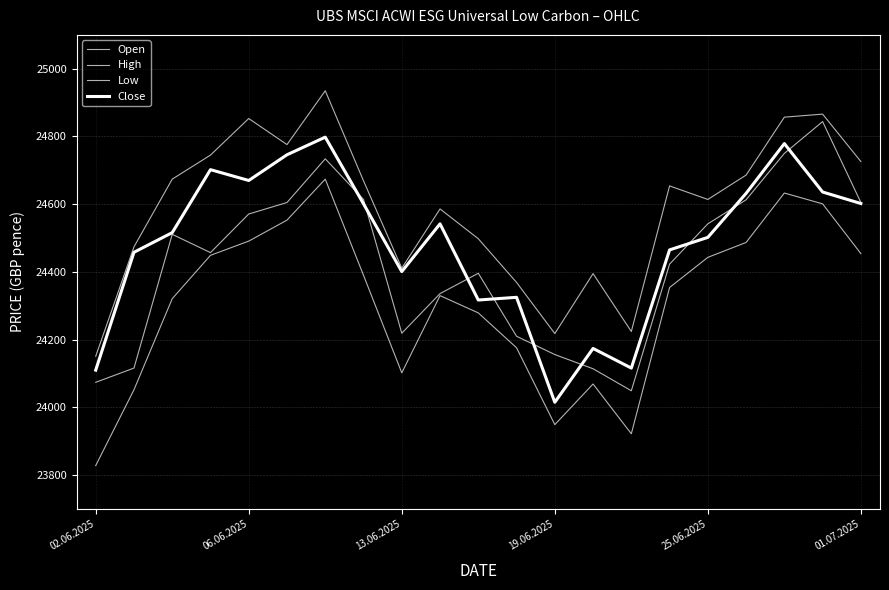

Which series has the largest total across all categories?

High